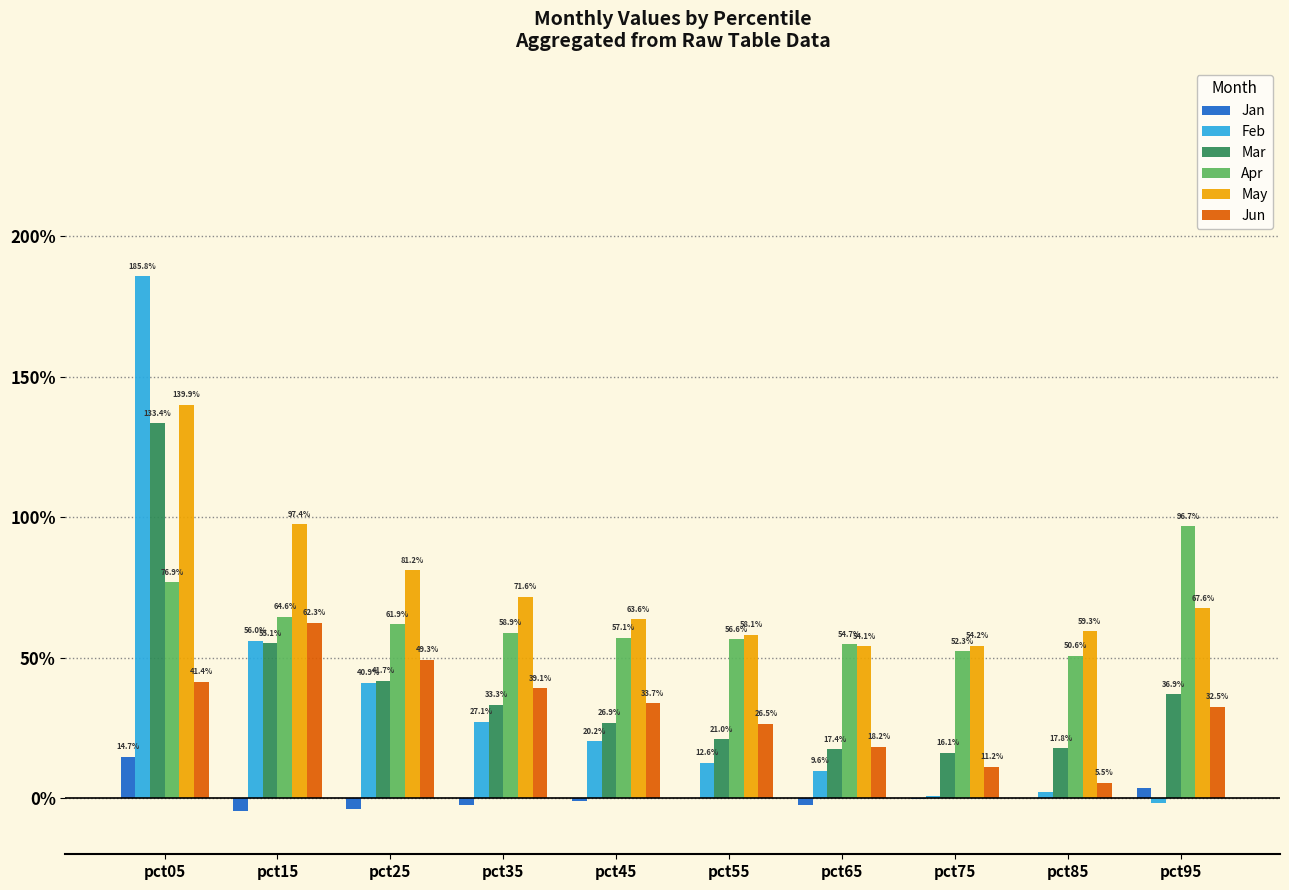

Are the bars grouped side by side (vs. stacked)?

Yes